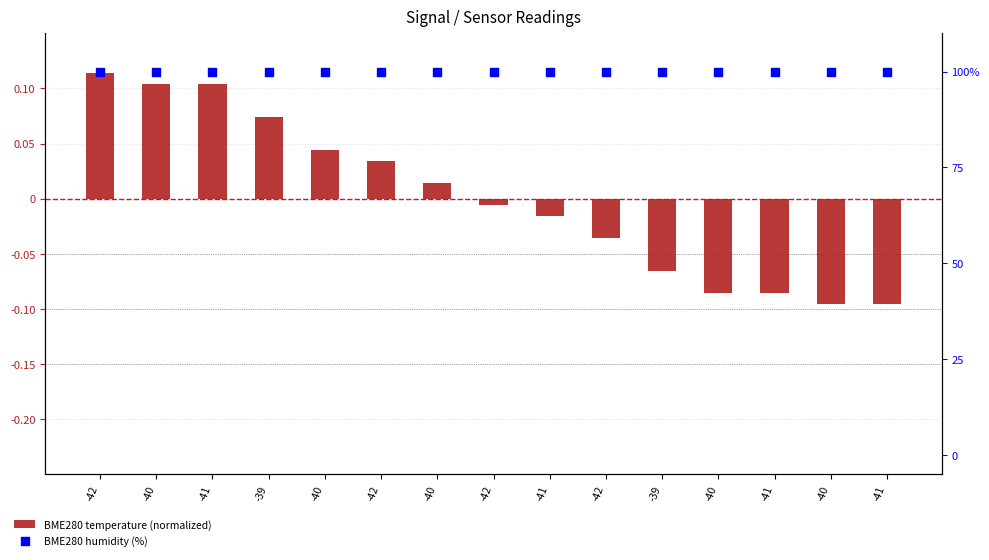

At which category is the sum across all series the highest?

-42